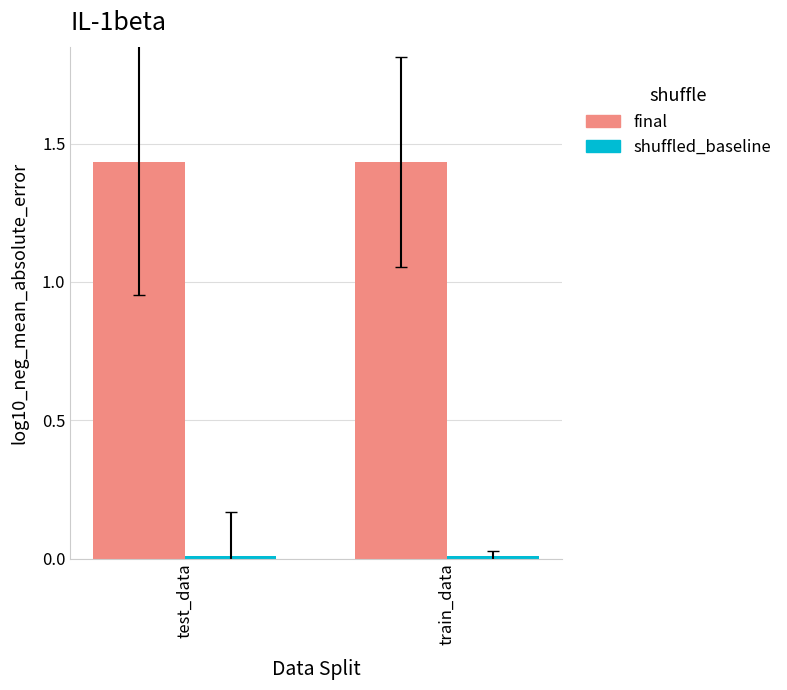

The value of final at test_data is 1.0. True or false?

False